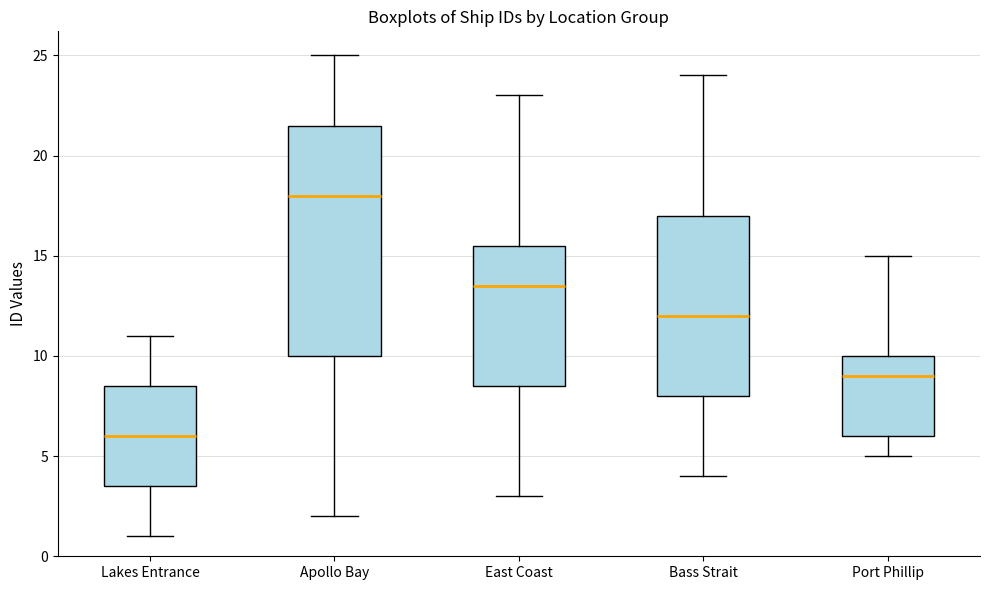

Reading left to right, read every box against the y-axis: the position of its median line, the range the box covers, and the ends of its whiskers. The values are not printed on the chart, so give them approximately, as read against the axis.

Lakes Entrance: median 6.0, box 3.5 to 8.5, whiskers 1.0 to 11.0
Apollo Bay: median 18.0, box 10.0 to 21.5, whiskers 2.0 to 25.0
East Coast: median 13.5, box 8.5 to 15.5, whiskers 3.0 to 23.0
Bass Strait: median 12.0, box 8.0 to 17.0, whiskers 4.0 to 24.0
Port Phillip: median 9.0, box 6.0 to 10.0, whiskers 5.0 to 15.0